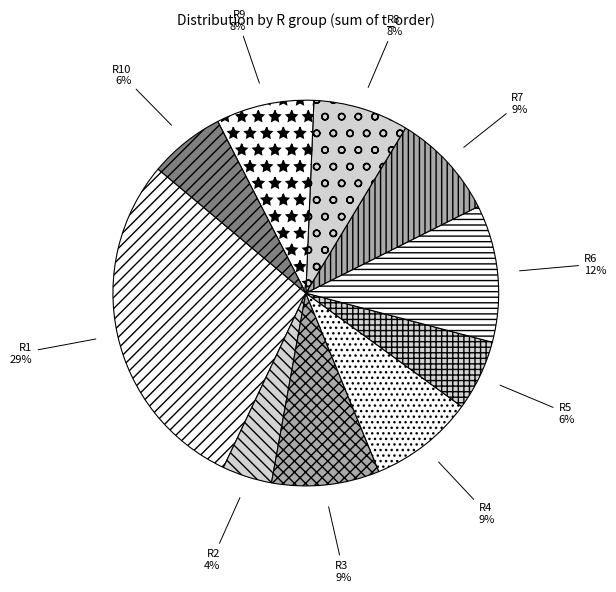

How many segments does this pie chart have?

10